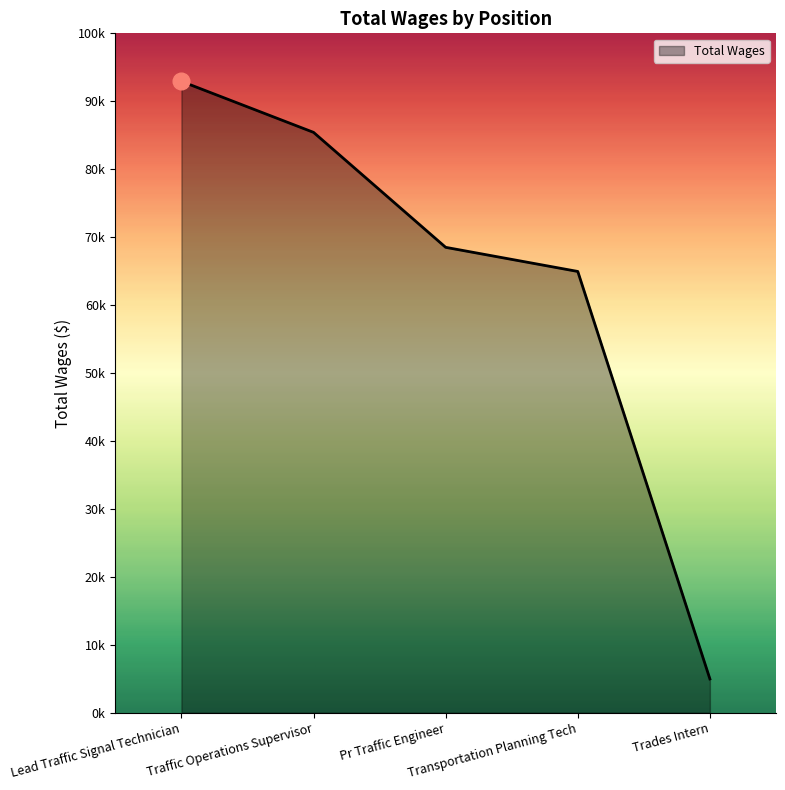

Rank the categories by value from highest to lowest.

Lead Traffic Signal Technician, Traffic Operations Supervisor, Pr Traffic Engineer, Transportation Planning Tech, Trades Intern